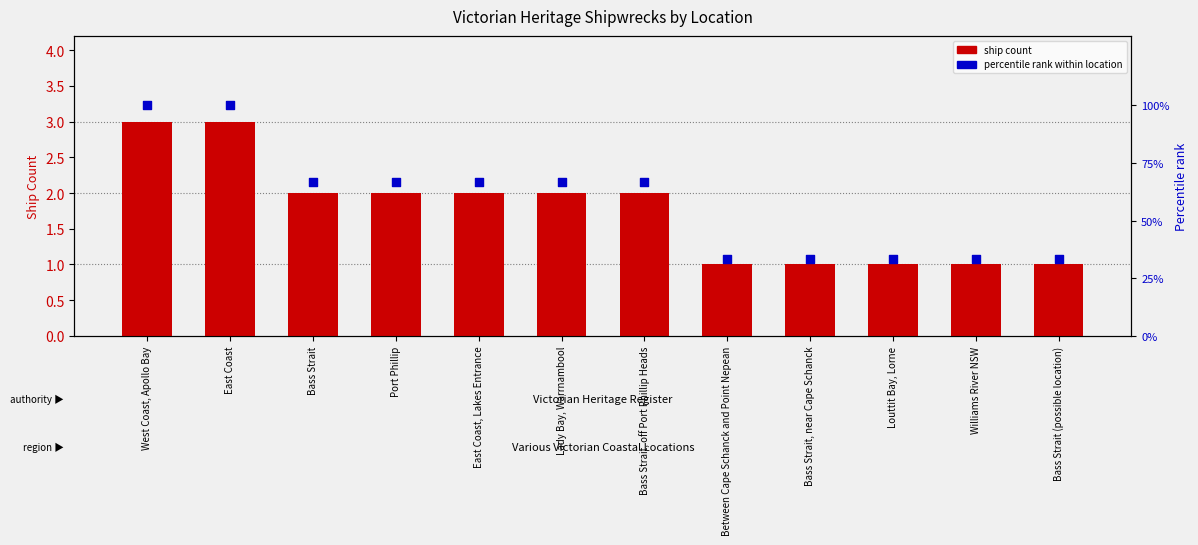

Which series has the largest total across all categories?

Percentile rank within location